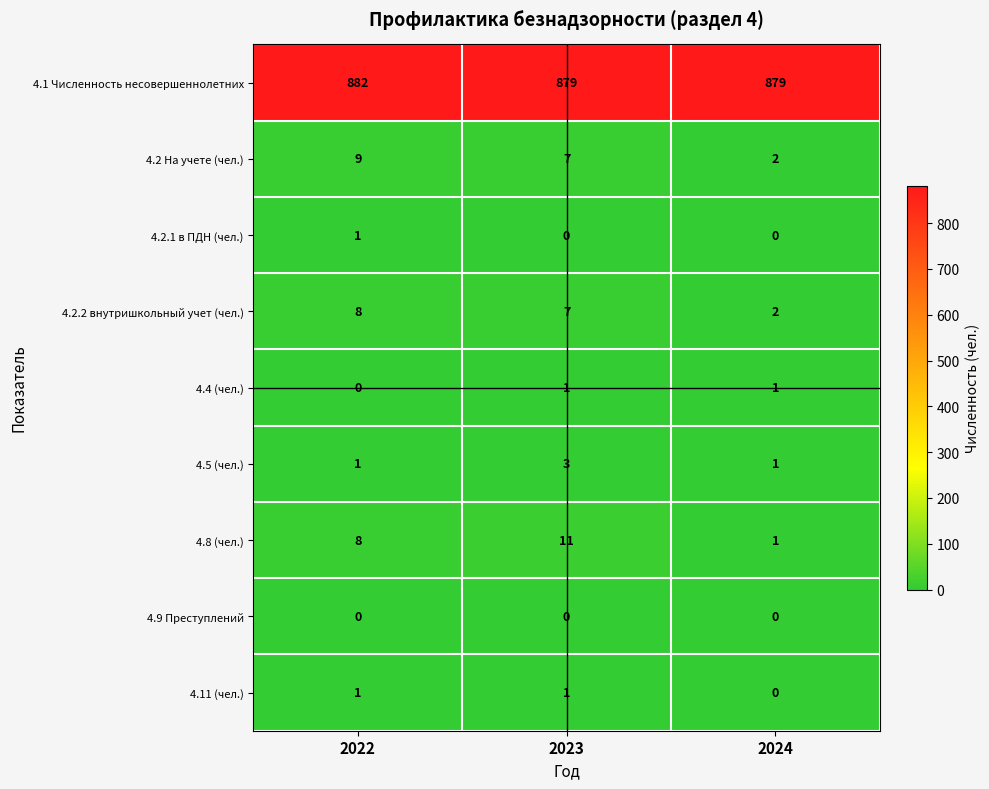

Reading left to right, transcribe all the data shown in this chart.

4.1 Численность несовершеннолетних: 2022=882	2023=879	2024=879
4.2 На учете (чел.): 2022=9	2023=7	2024=2
4.2.1 в ПДН (чел.): 2022=1	2023=0	2024=0
4.2.2 внутришкольный учет (чел.): 2022=8	2023=7	2024=2
4.4 (чел.): 2022=0	2023=1	2024=1
4.5 (чел.): 2022=1	2023=3	2024=1
4.8 (чел.): 2022=8	2023=11	2024=1
4.9 Преступлений: 2022=0	2023=0	2024=0
4.11 (чел.): 2022=1	2023=1	2024=0